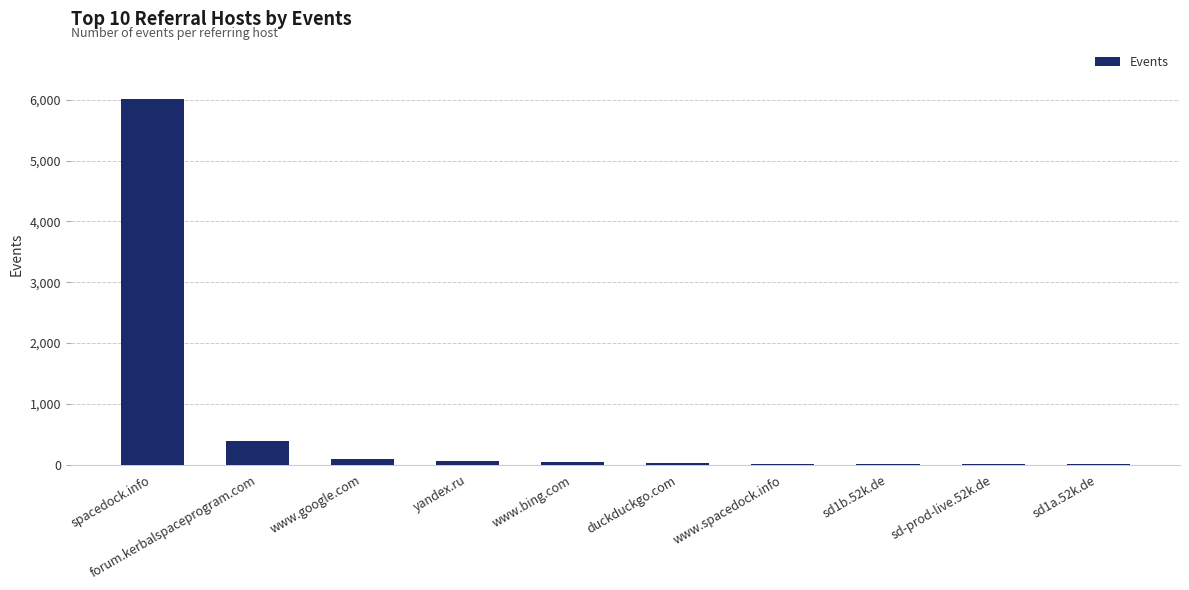

How many distinct data groups are displayed?

1